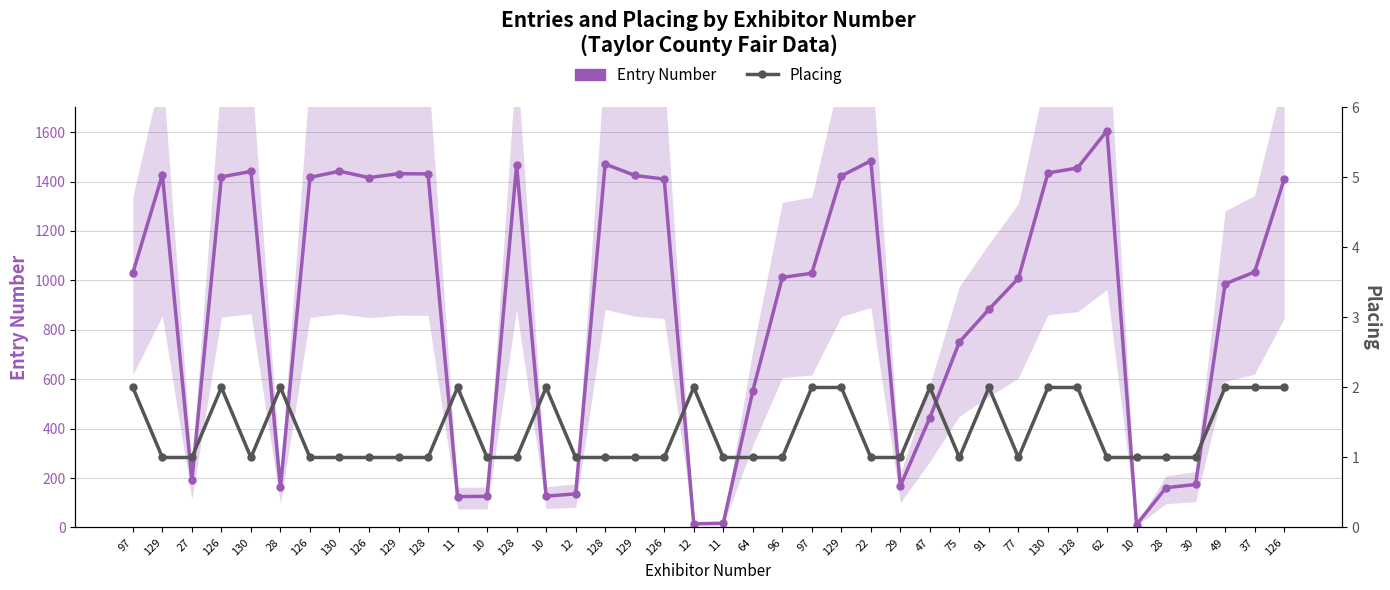

What is the difference between the second highest and second lowest values in the Placing series?

1